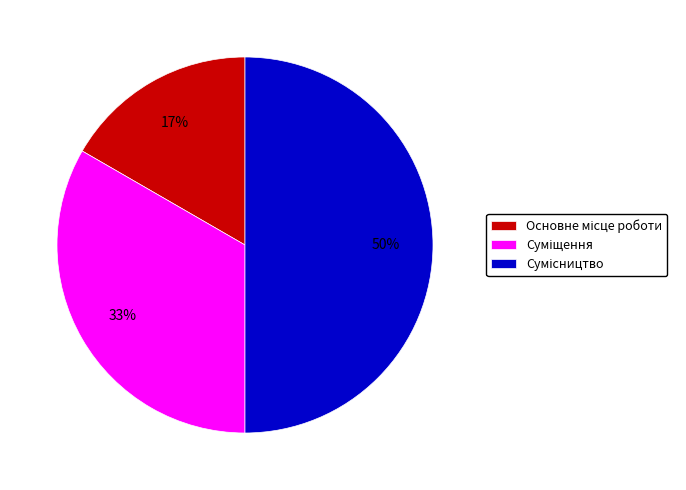

To the nearest percent, what is the average slice percentage?

33%